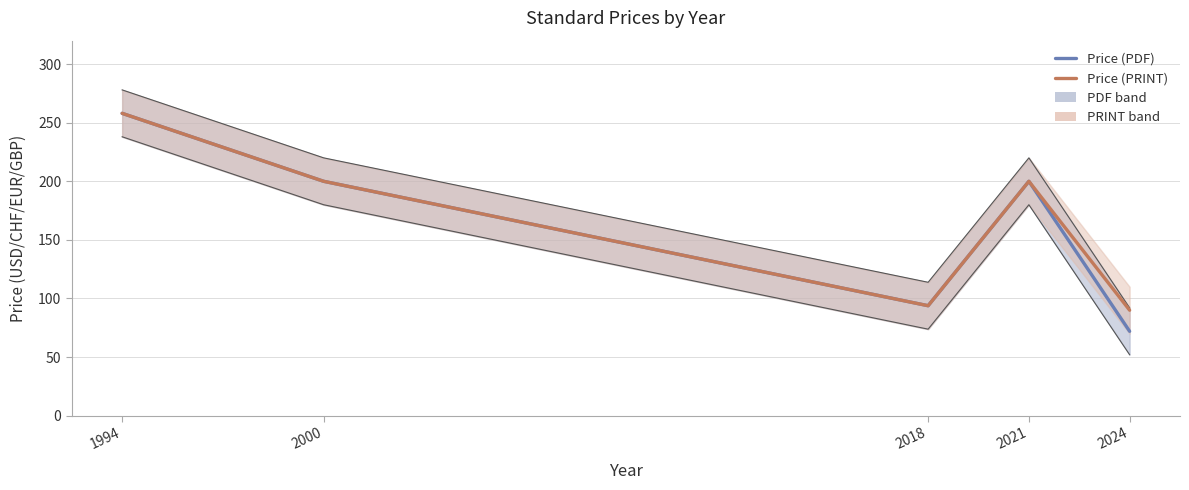

How many values in the Price (PRINT) series exceed 200?

1